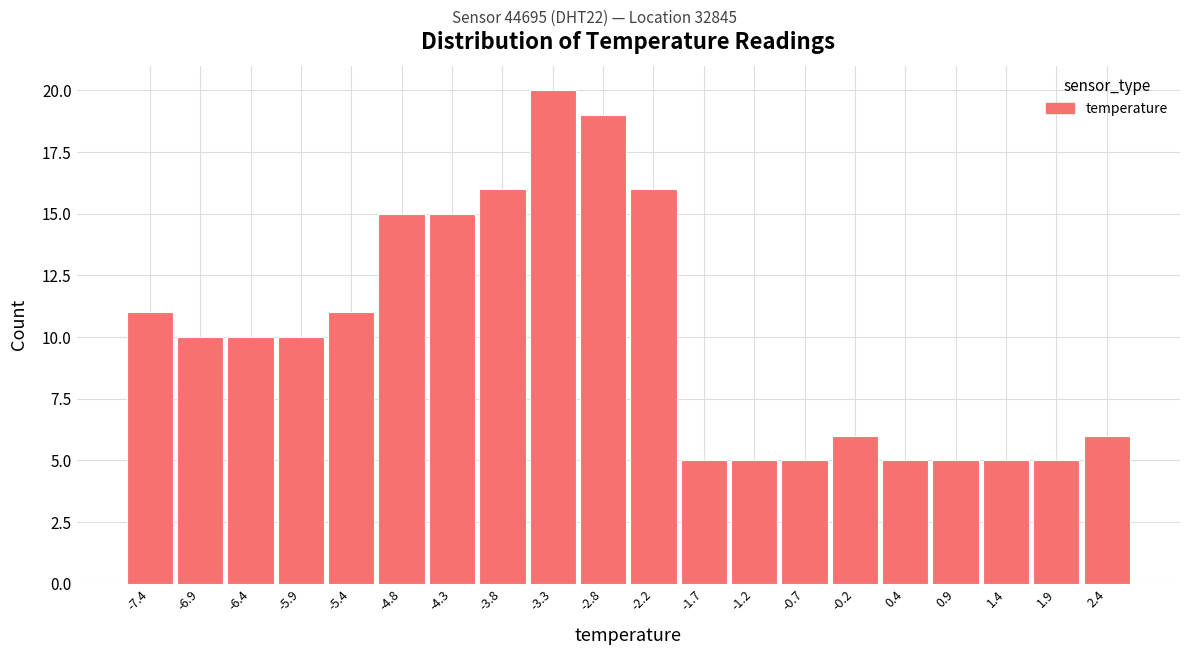

Reading left to right, transcribe this chart: for each bar, give the range it covers on the x-axis and its height. Neither the bar edges nor the heights are printed on the chart, so give them approximately, as read against the axes.

-7.70 to -7.18: 11
-7.18 to -6.66: 10
-6.66 to -6.14: 10
-6.14 to -5.62: 10
-5.62 to -5.10: 11
-5.10 to -4.58: 15
-4.58 to -4.06: 15
-4.06 to -3.54: 16
-3.54 to -3.02: 20
-3.02 to -2.50: 19
-2.50 to -1.98: 16
-1.98 to -1.46: 5
-1.46 to -0.94: 5
-0.94 to -0.42: 5
-0.42 to 0.10: 6
0.10 to 0.62: 5
0.62 to 1.14: 5
1.14 to 1.66: 5
1.66 to 2.18: 5
2.18 to 2.70: 6